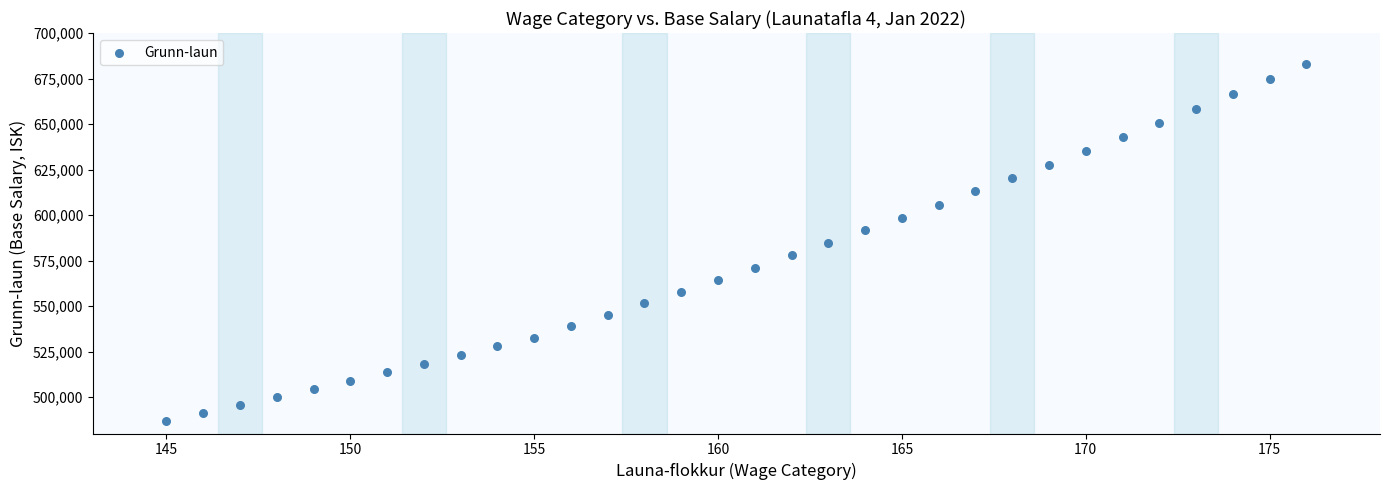

What is the range of Y values (max minus min)?

195945